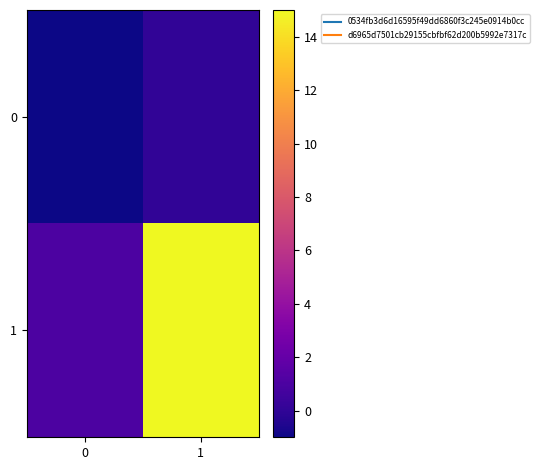

At which category does the chart reach its peak across all series?

1